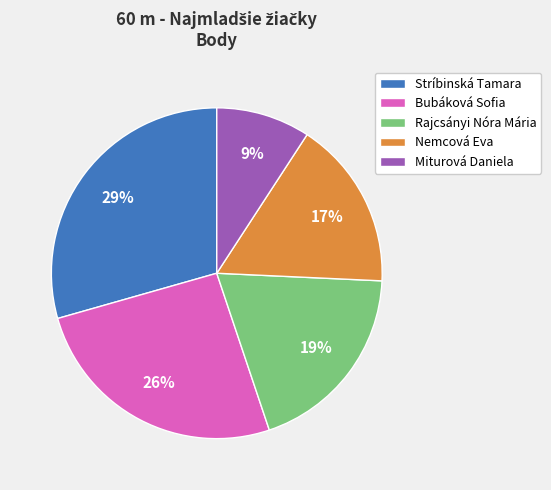

To the nearest percent, what is the difference between the largest and smallest slice percentages?

20%